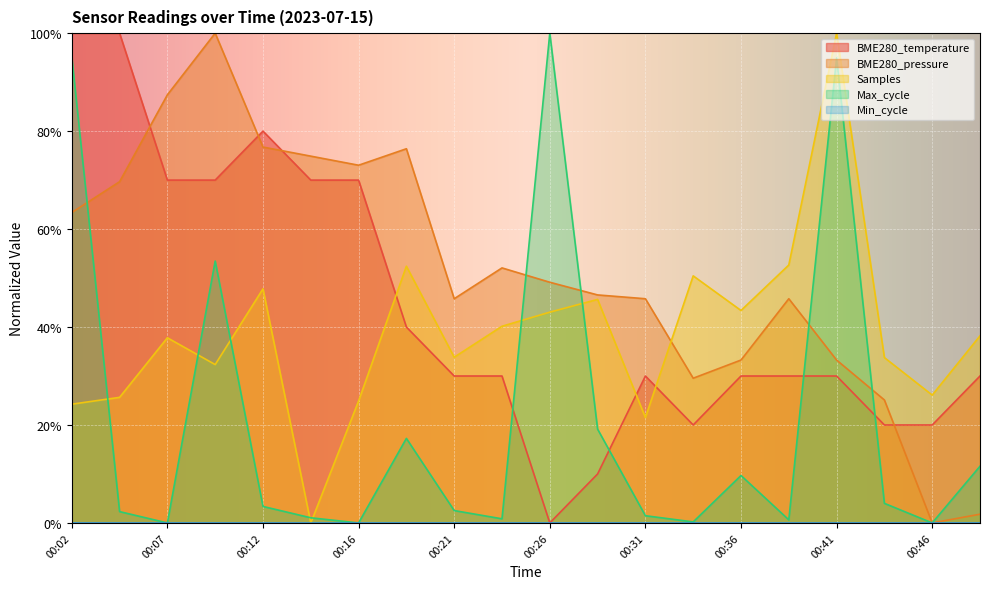

Between 00:19 and 00:36, which is larger?

00:19